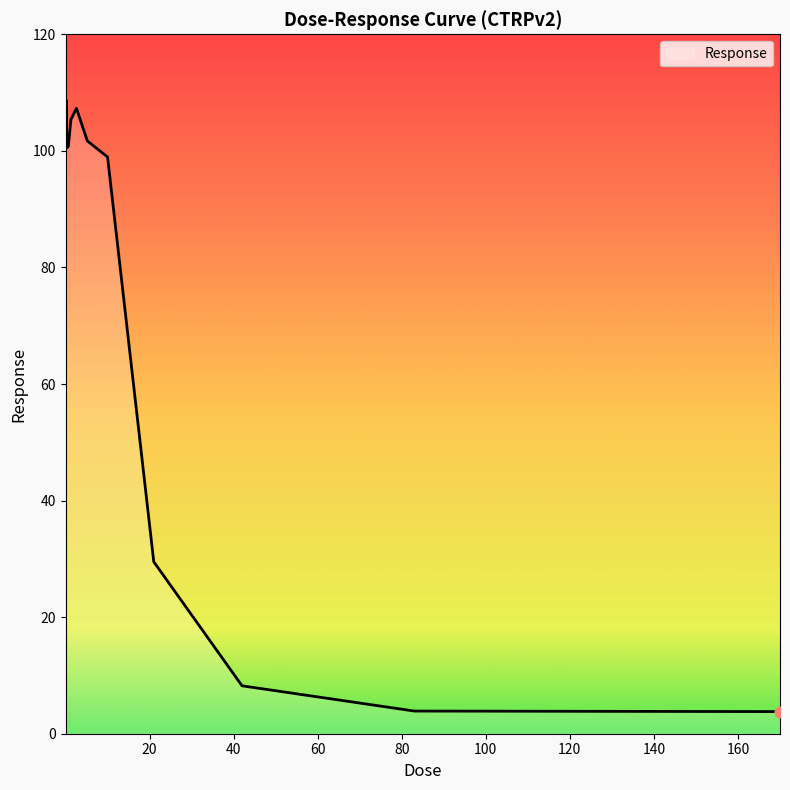

What is the greatest value displayed?

108.7